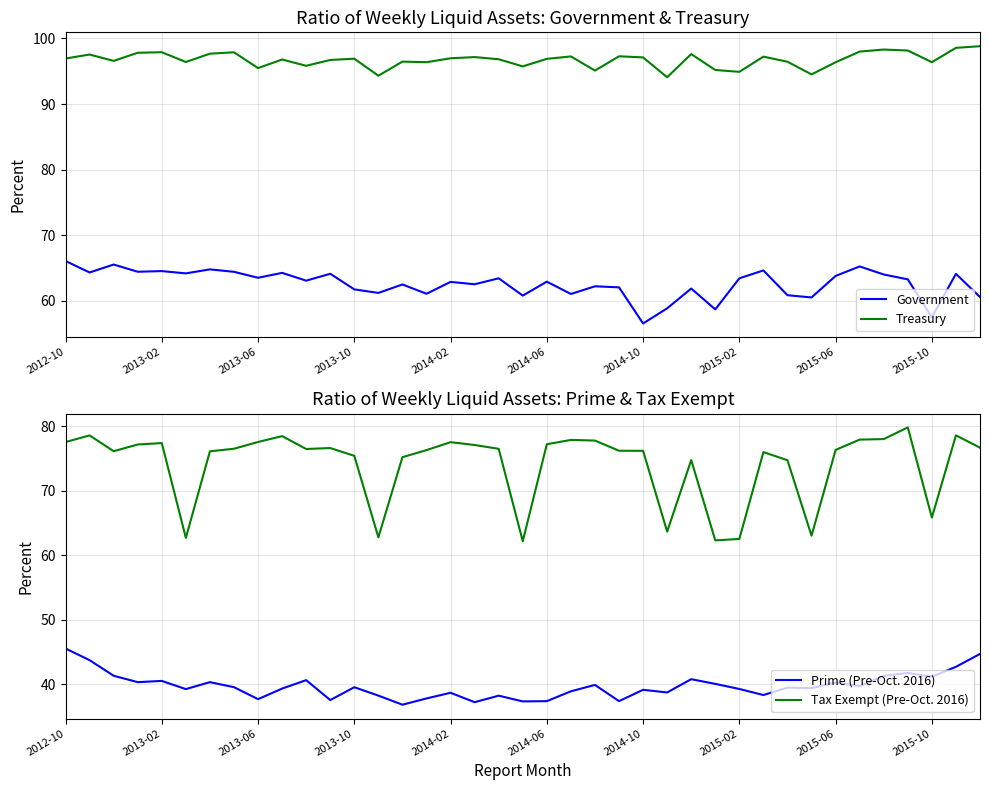

What is the difference between the Prime (Pre-Oct. 2016) values at 29 and 10?

2.3